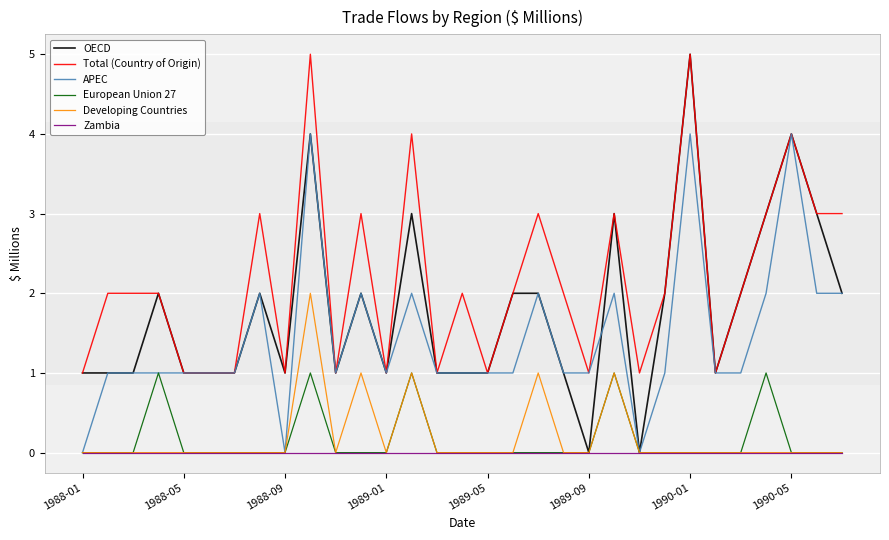

Which series has the largest total across all categories?

Total (Country of Origin)